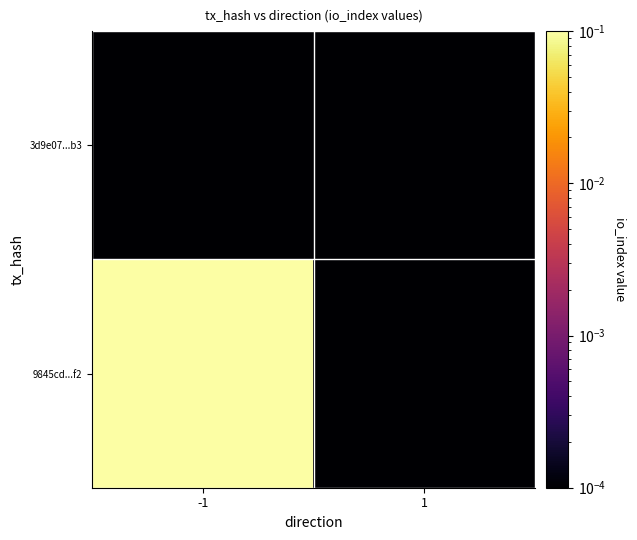

Which series has the largest range (max minus min)?

9845cd...f2